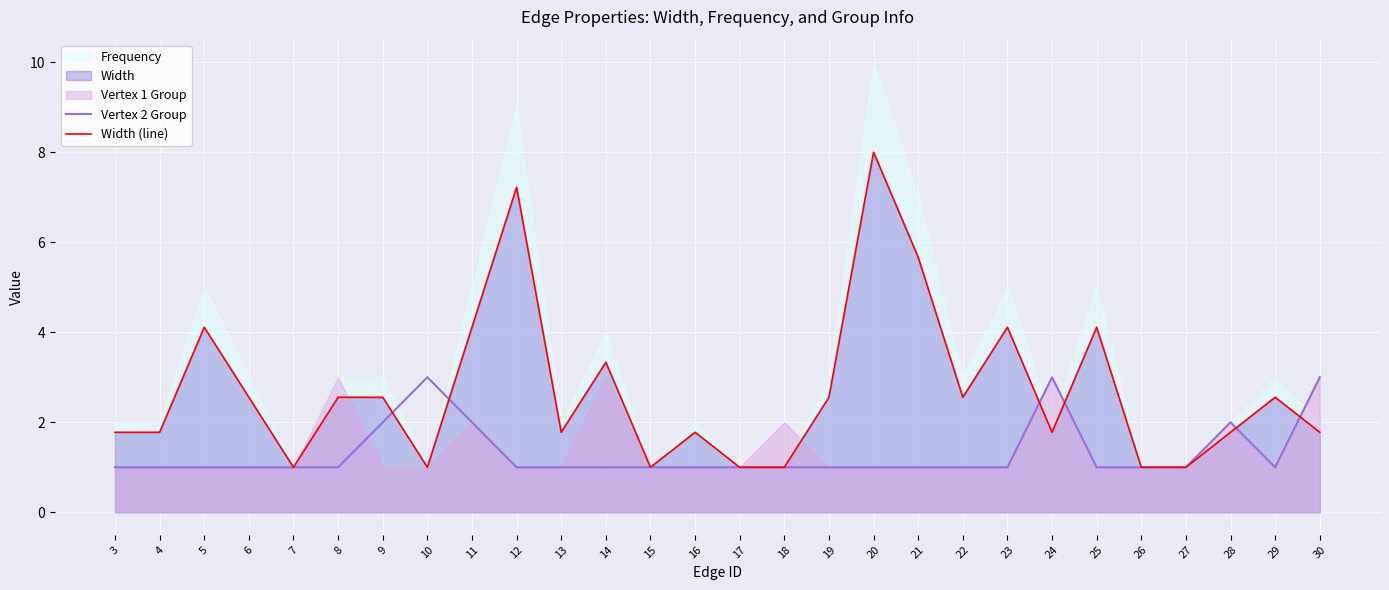

The Vertex 2 Group series shows 2.0 at 11. True or false?

True